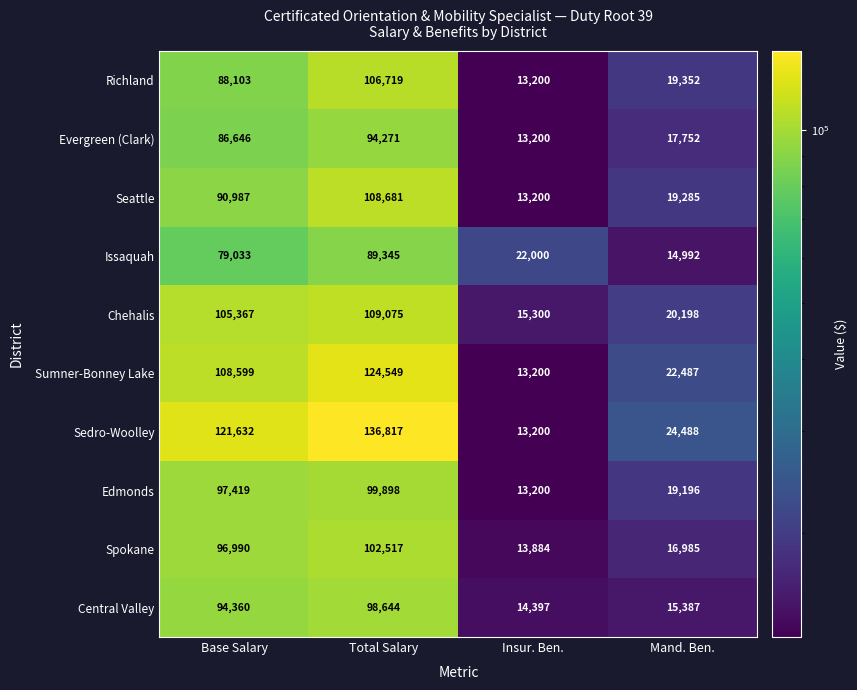

Which label corresponds to the largest value in the chart?

Total Salary